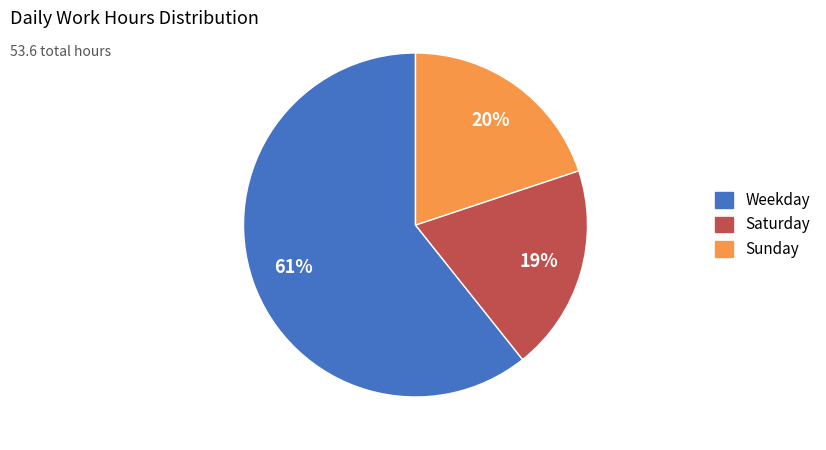

Combined, do Saturday and Weekday account for over 50%?

Yes